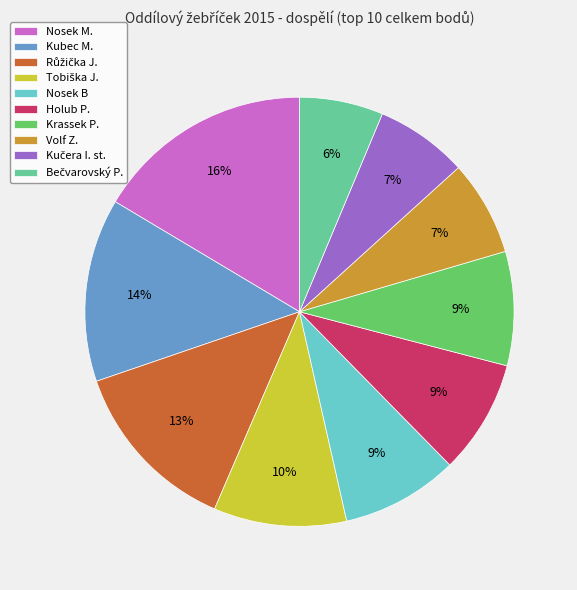

Does Kubec M. represent more than half of the total?

No